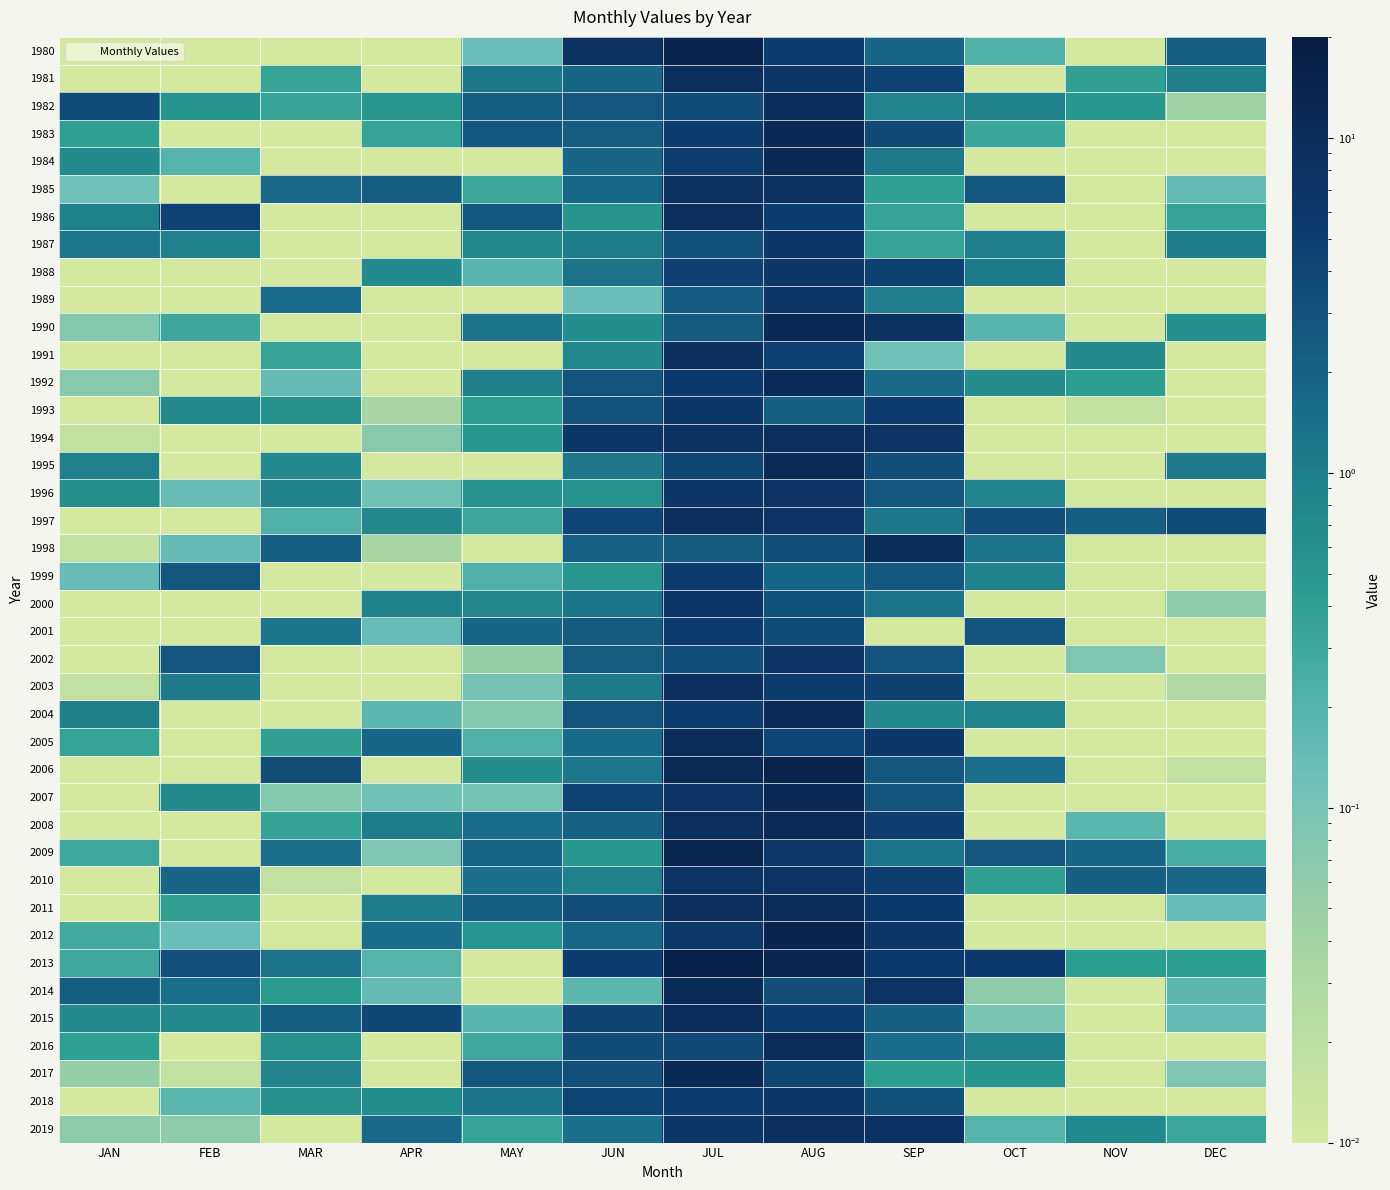

At how many categories does at least one series exceed 4?

7